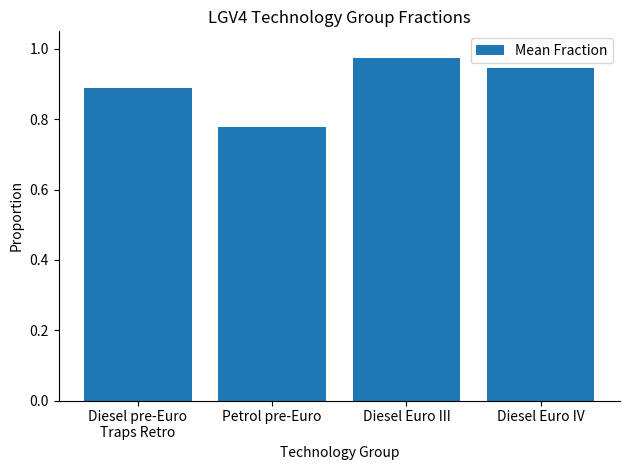

How many data points does each series have?

4